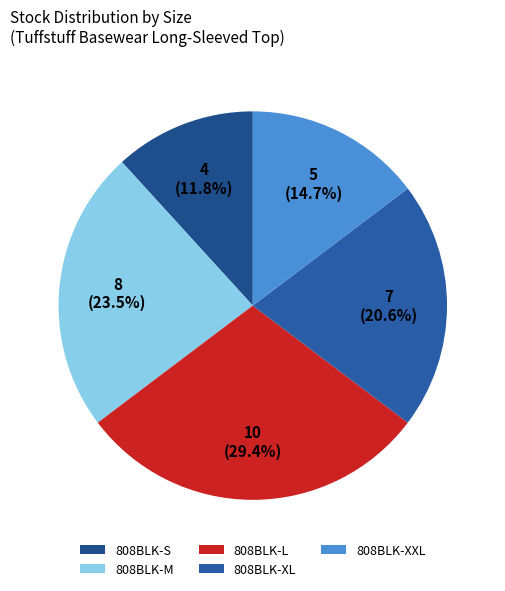

To the nearest percent, what portion does 808BLK-L represent?

29%